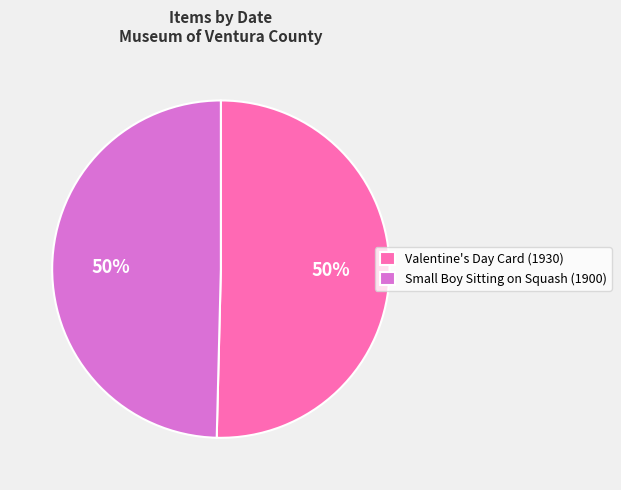

Count the number of slices in the pie.

2